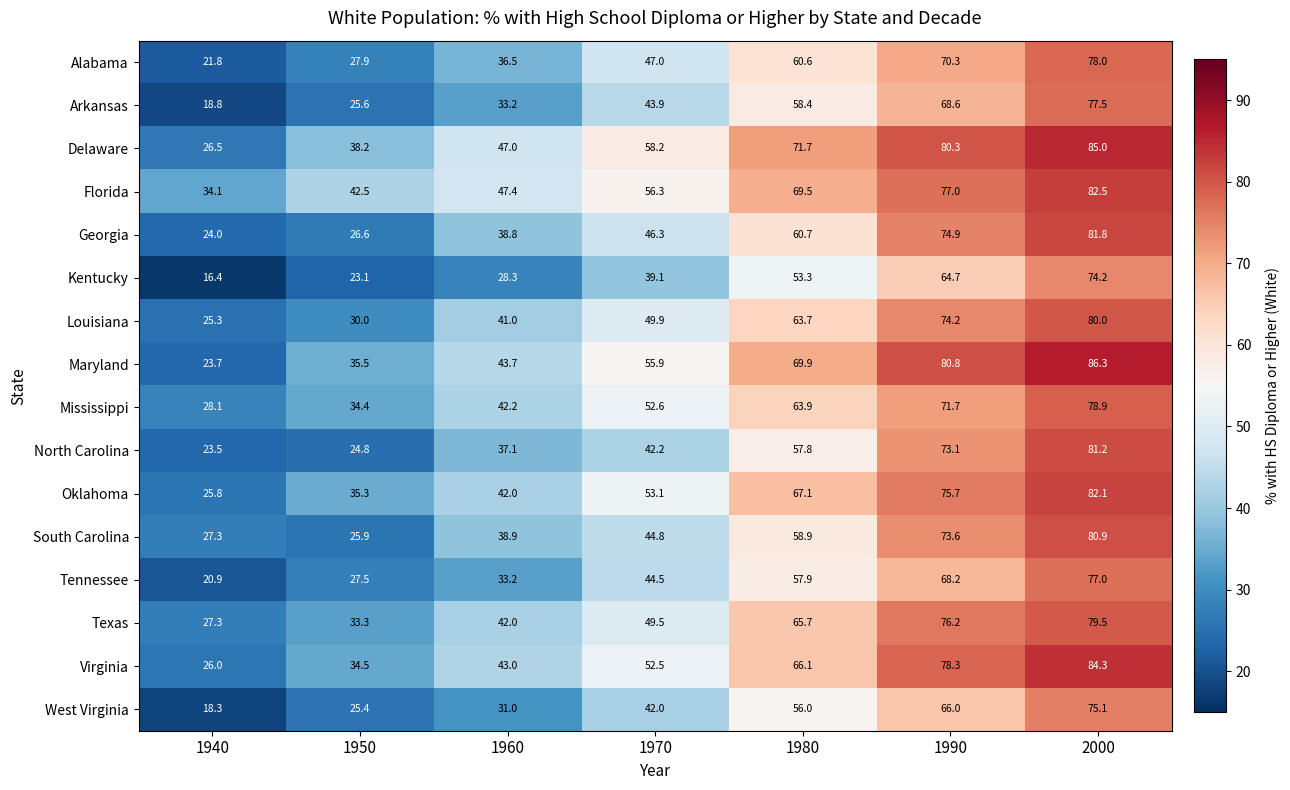

At which category is the sum across all series the highest?

2000